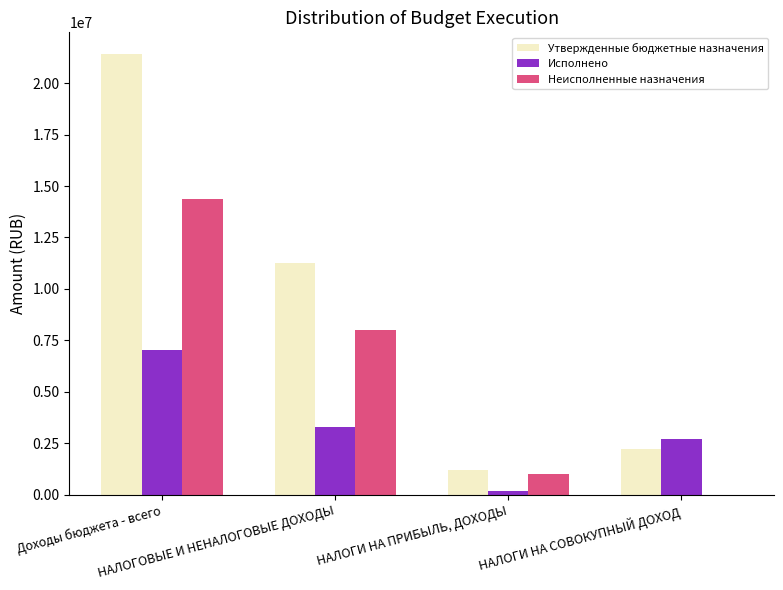

At which label does Неисполненные назначения first exceed 8003380?

Доходы бюджета - всего